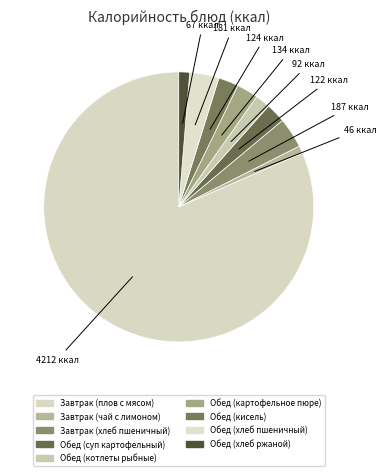

To the nearest percent, what is the difference between the Завтрак (плов с мясом) and Обед (суп картофельный) slice percentages?

79%